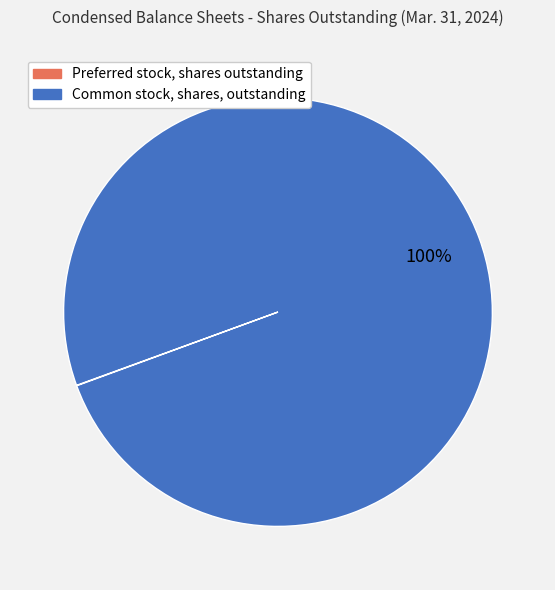

Which slice is the largest?

Common stock, shares, outstanding